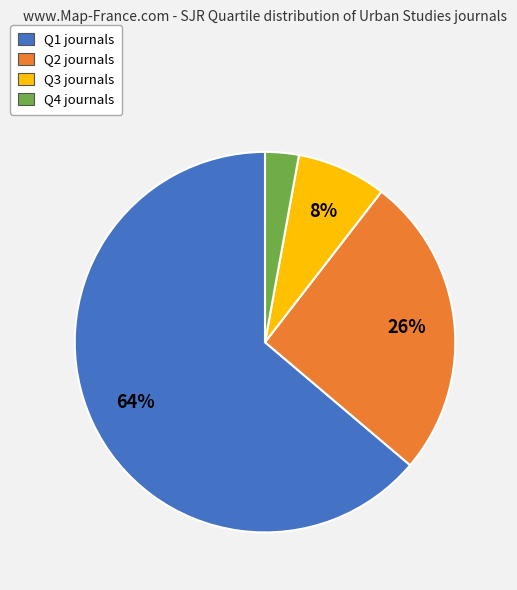

Rank the categories by value from lowest to highest.

Q4, Q3, Q2, Q1